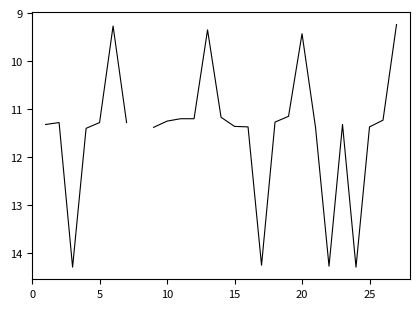

How many positive values are there?

26